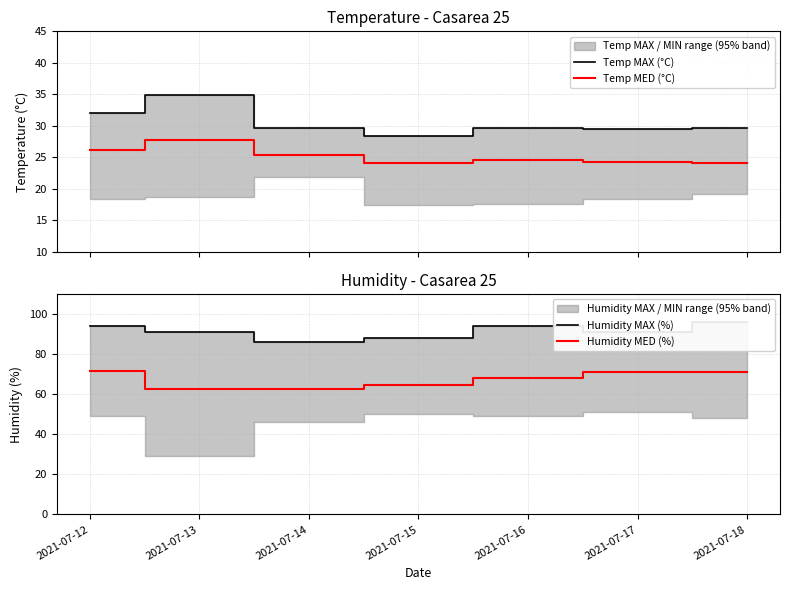

What value does the Temp MED (°C) series have at 2021-07-15?

24.1